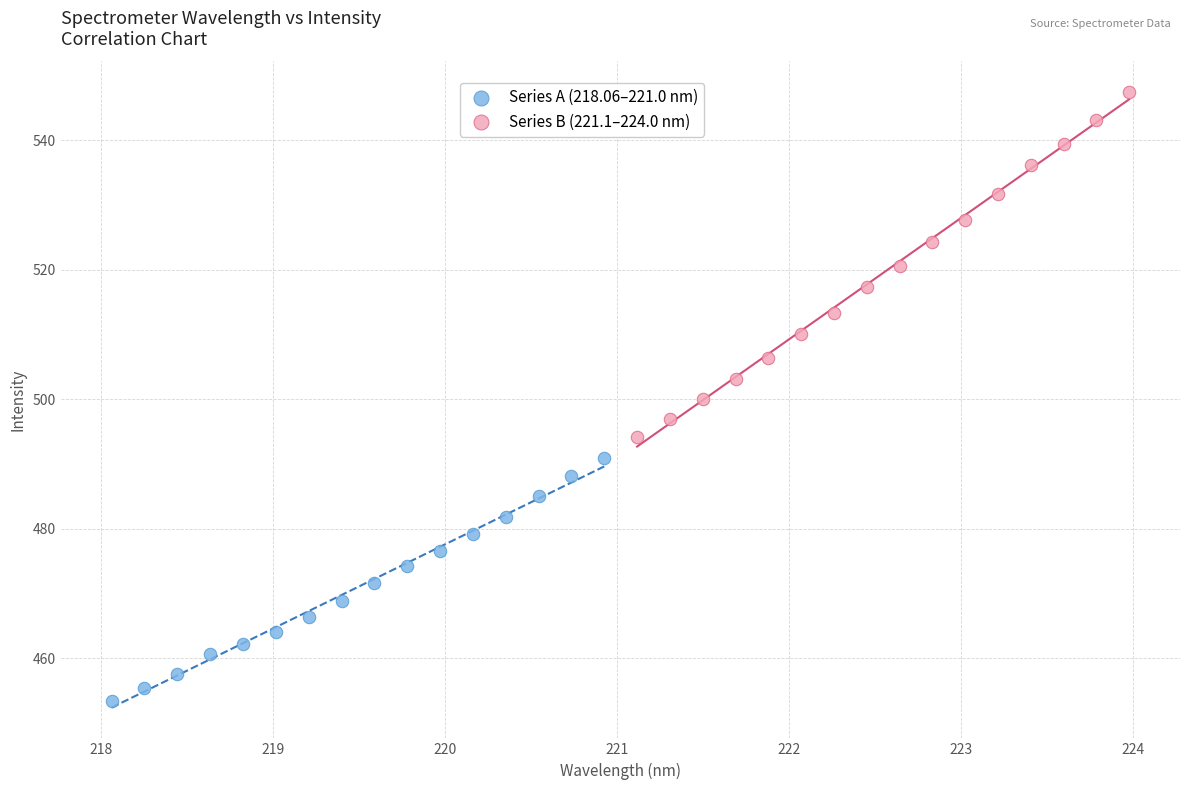

Which series contains the highest Y value?

Series B (221.1–224.0 nm)